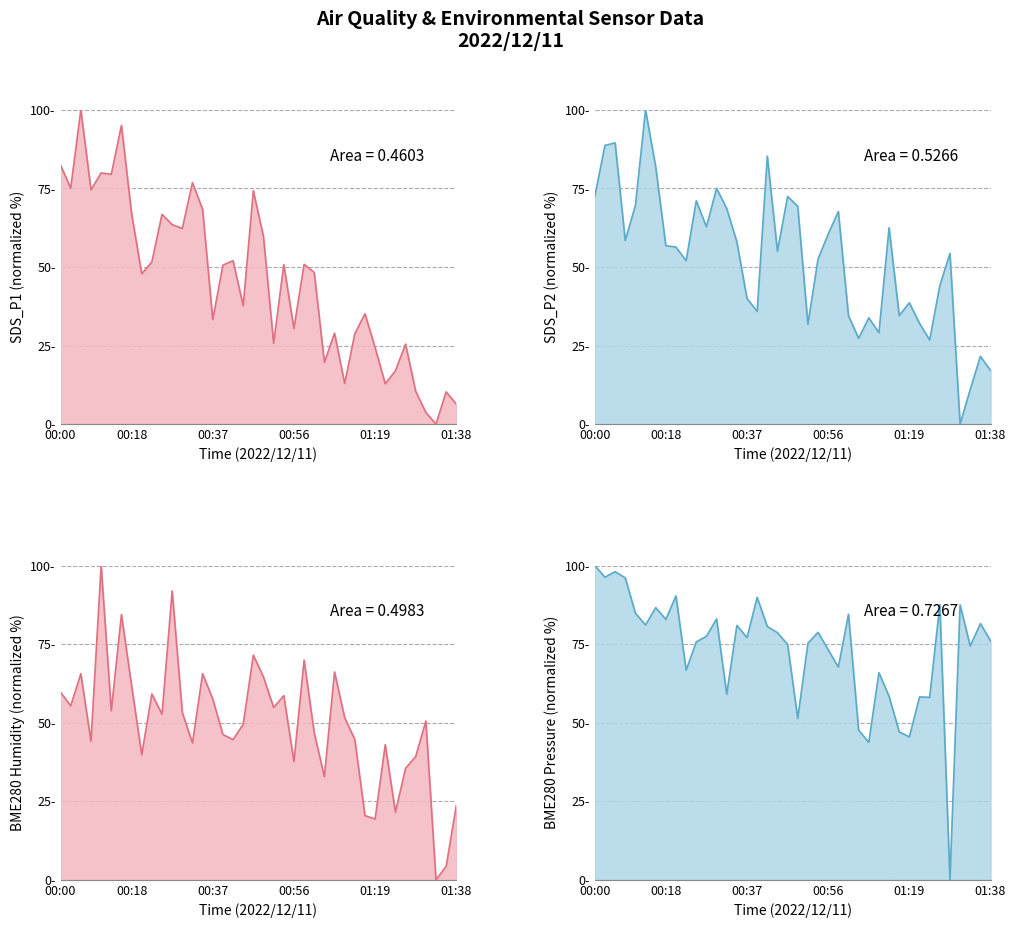

How many lines are shown in the chart?

4